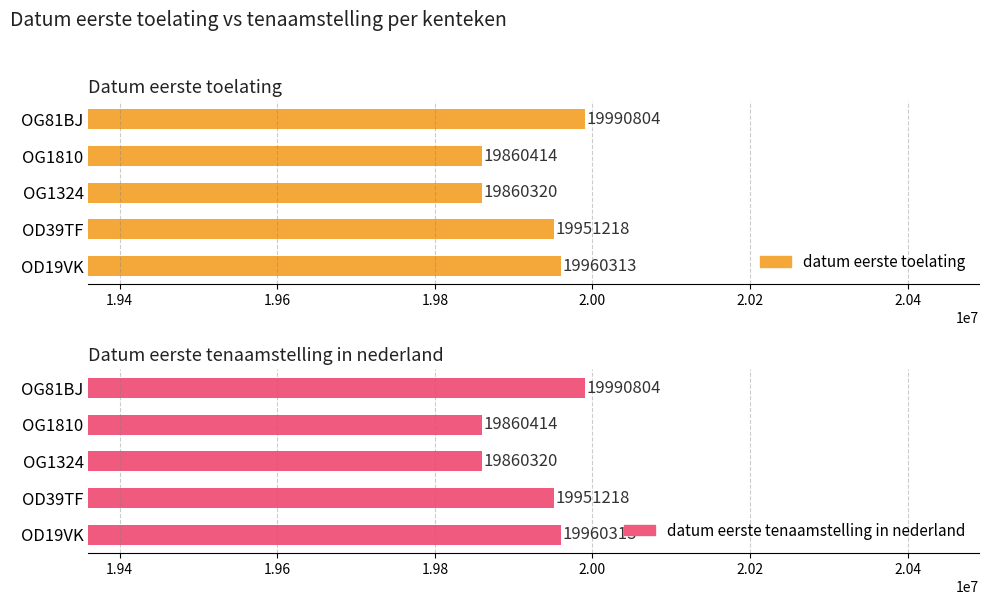

Is it true that datum_eerste_tenaamstelling_in_nederland equals 35730203 at OD39TF?

False